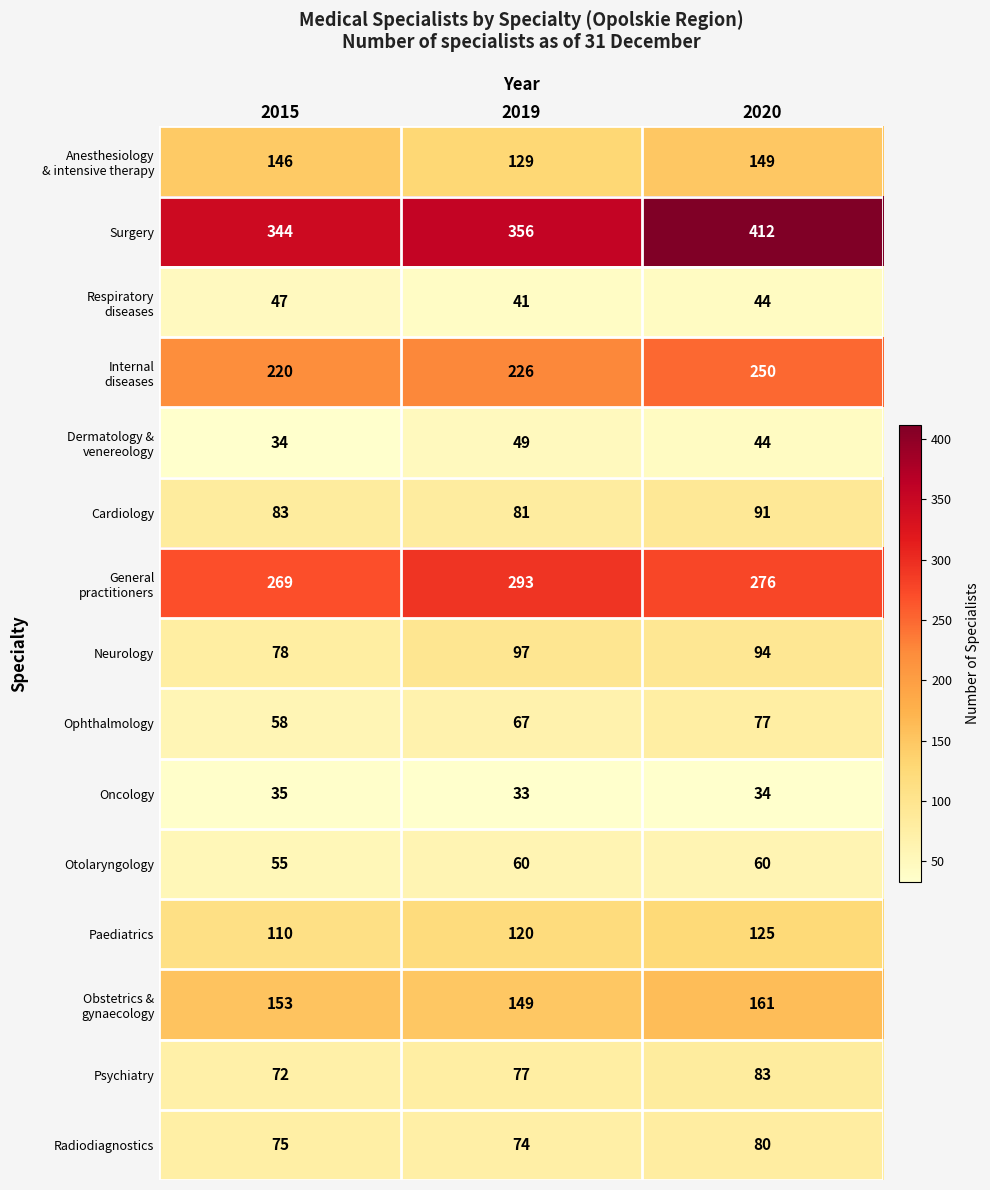

What is the greatest value displayed?

412